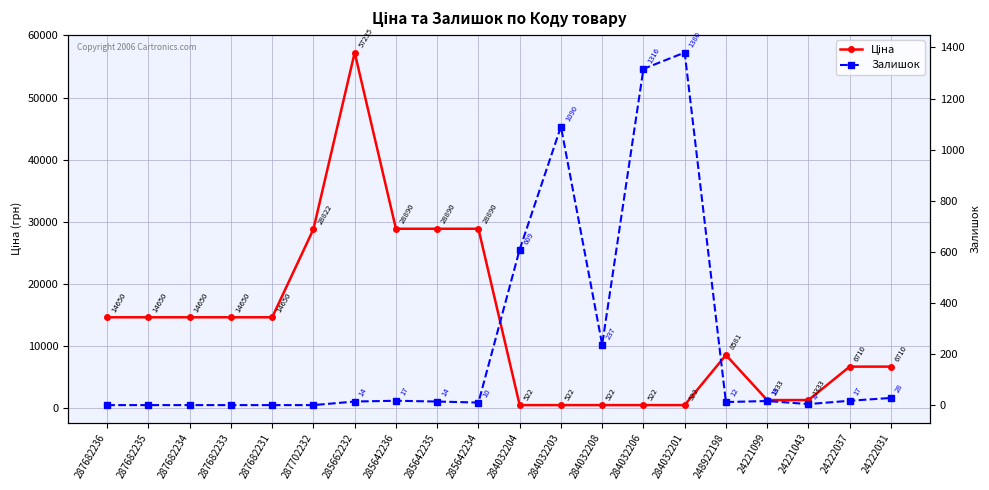

What is the approximate value of Ціна at 248922198?

8581.1